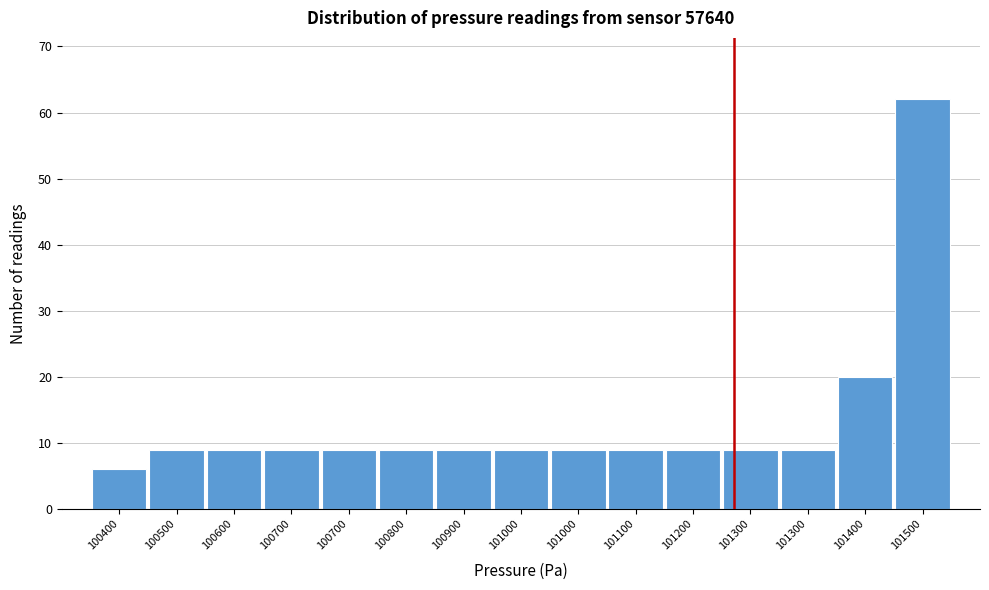

Does the chart contain any negative values?

No